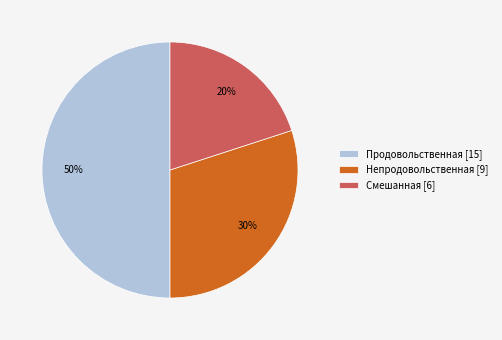

To the nearest percent, what percentage of the pie is Продовольственная [15]?

50%